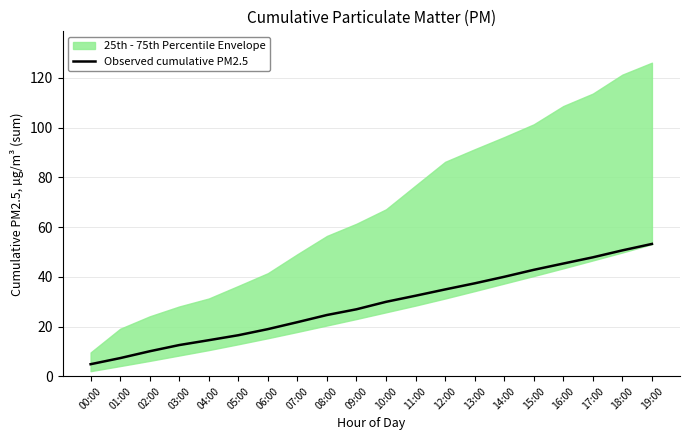

Reading left to right, what are all the values shown in this chart?

4.8	7.3	10.1	12.6	14.5	16.5	18.9	21.8	24.6	26.9	29.9	32.4	34.9	37.4	40.0	42.8	45.3	47.8	50.6	53.2